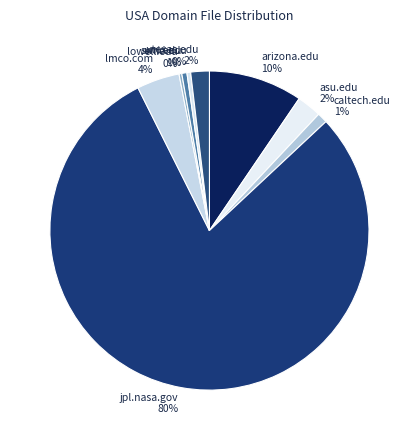

What is the largest slice in the pie chart?

jpl.nasa.gov